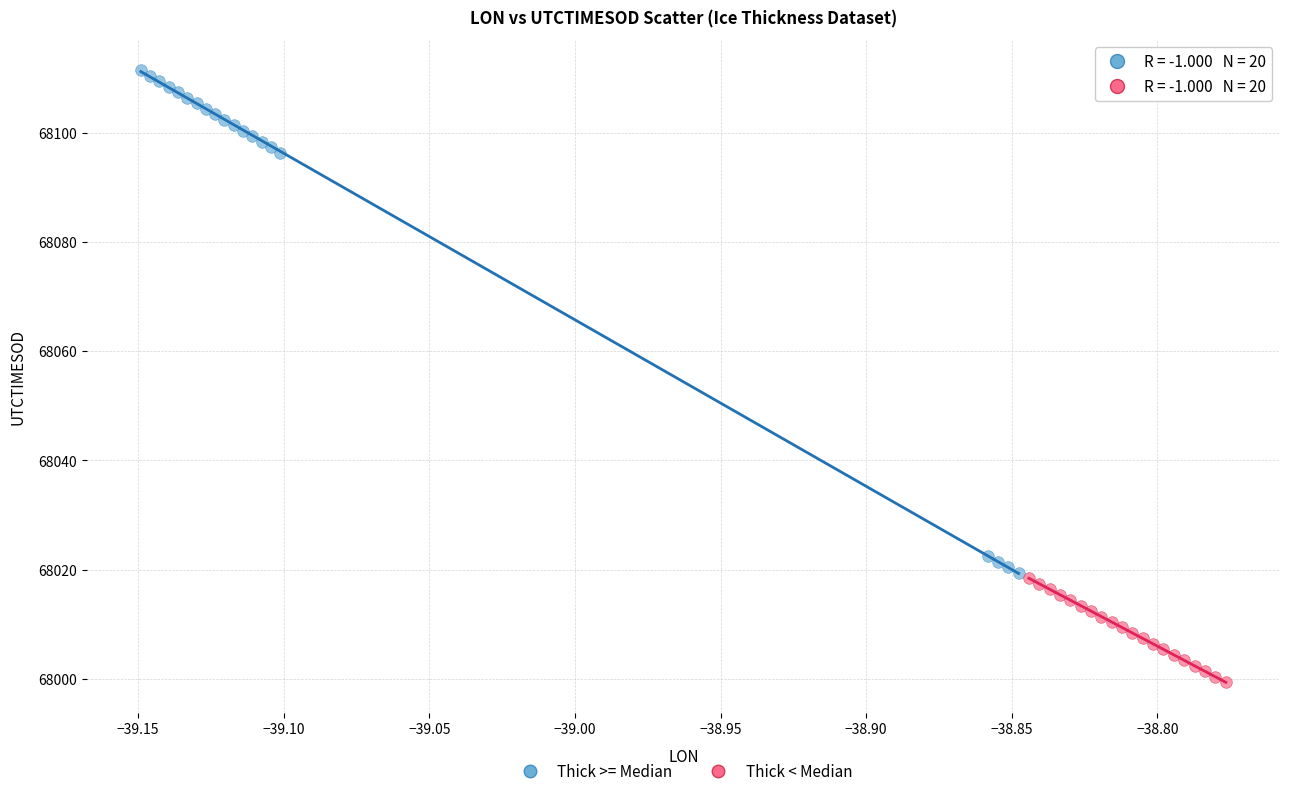

Which series has the largest Y range (max minus min)?

Thick >= Median